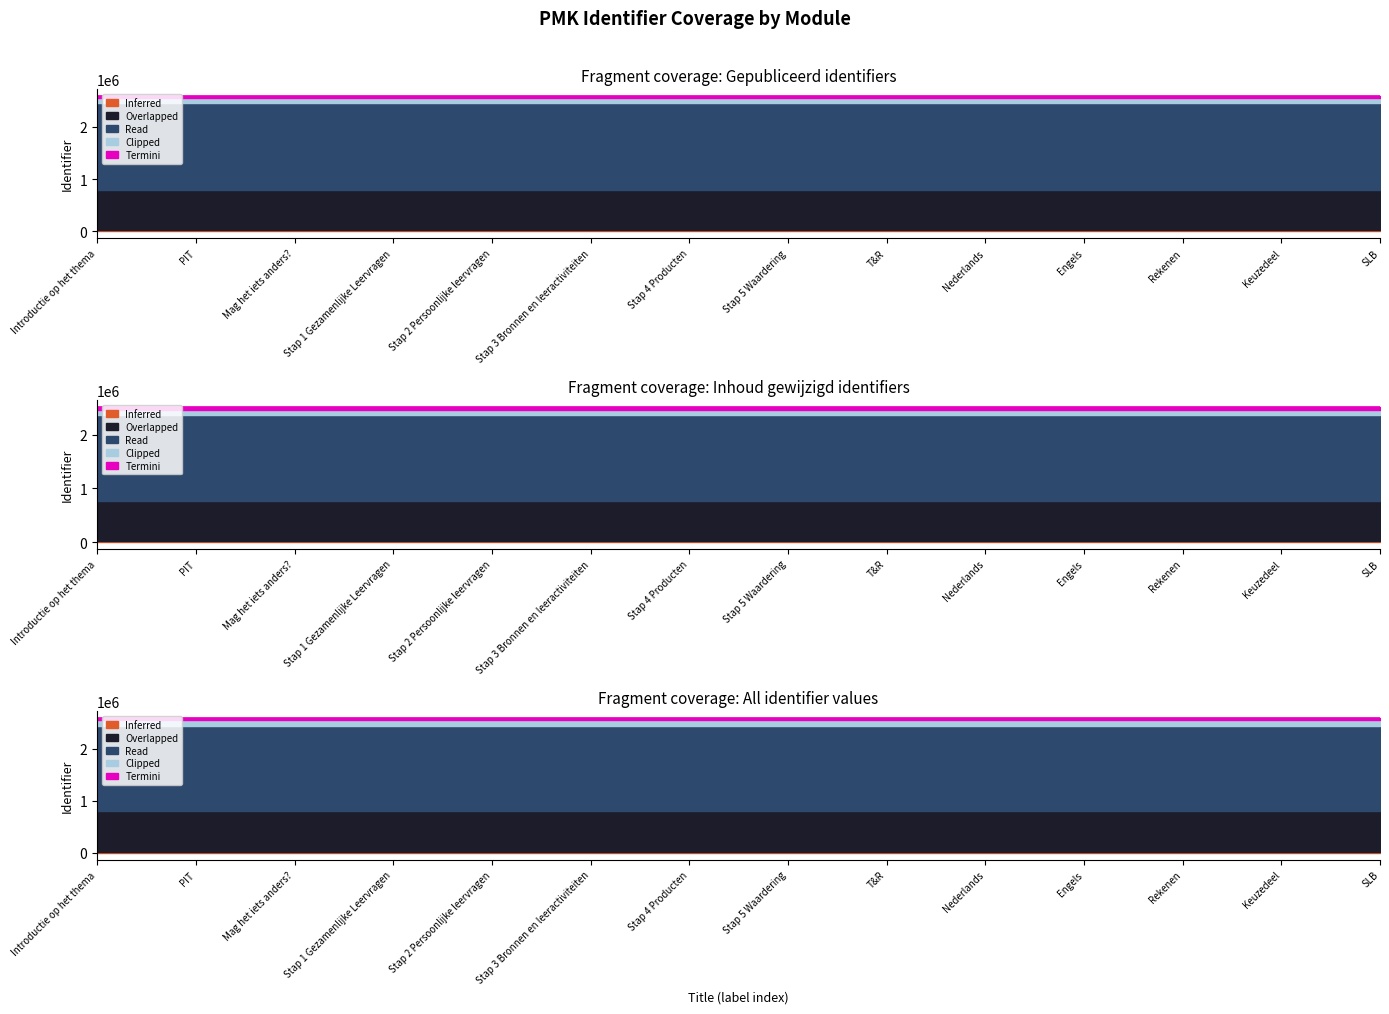

What is the greatest value displayed?

2598653.3